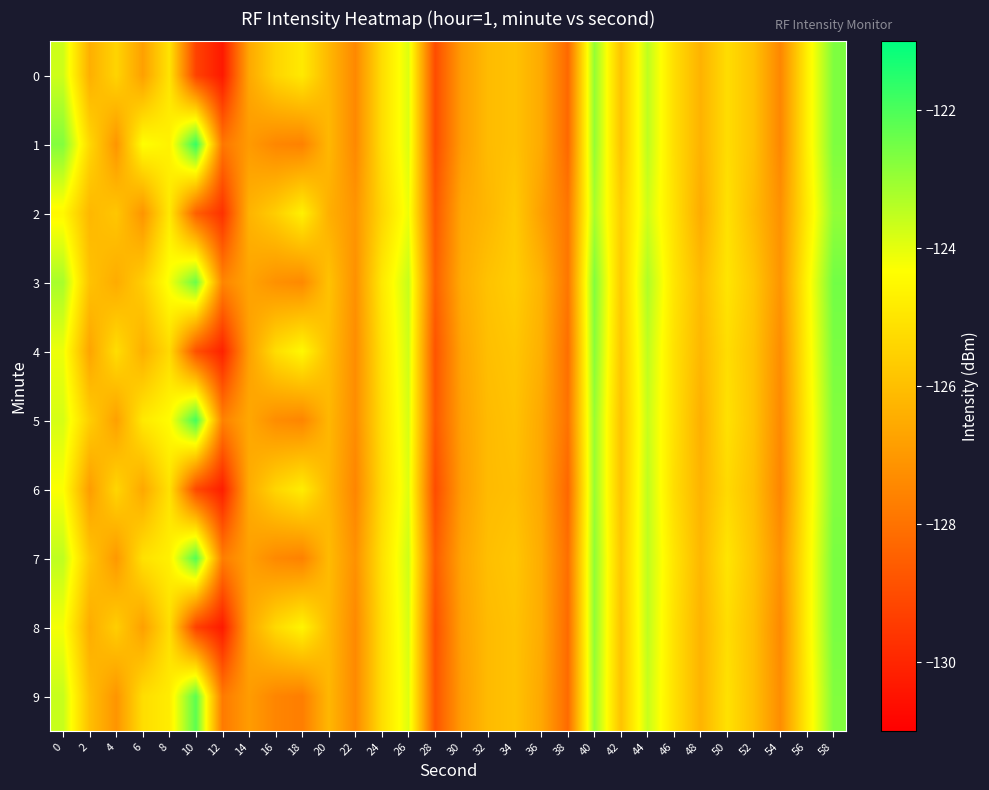

Which has a higher value, 24 or 52?

24